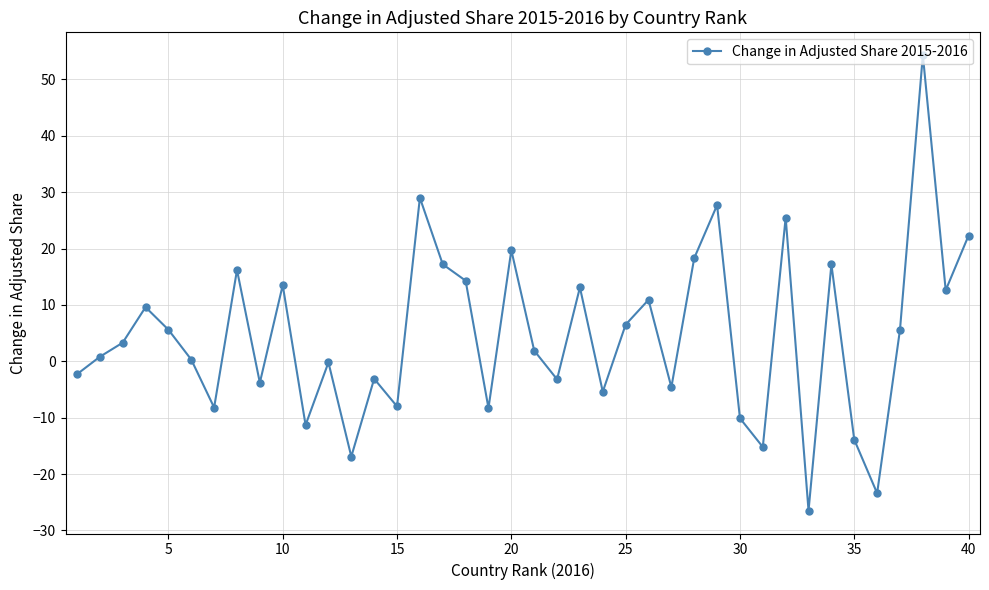

What is the difference between the maximum and minimum values?

80.8